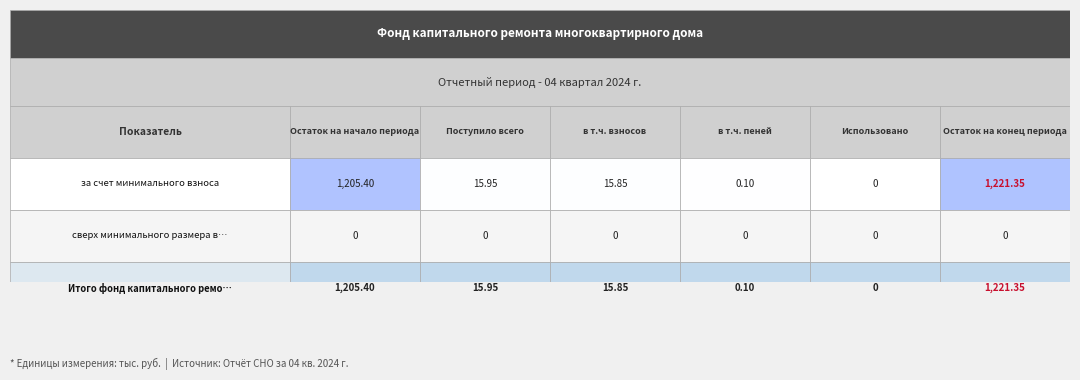

What is the difference between the maximum and minimum values in the за счет минимального взноса series?

1221.3